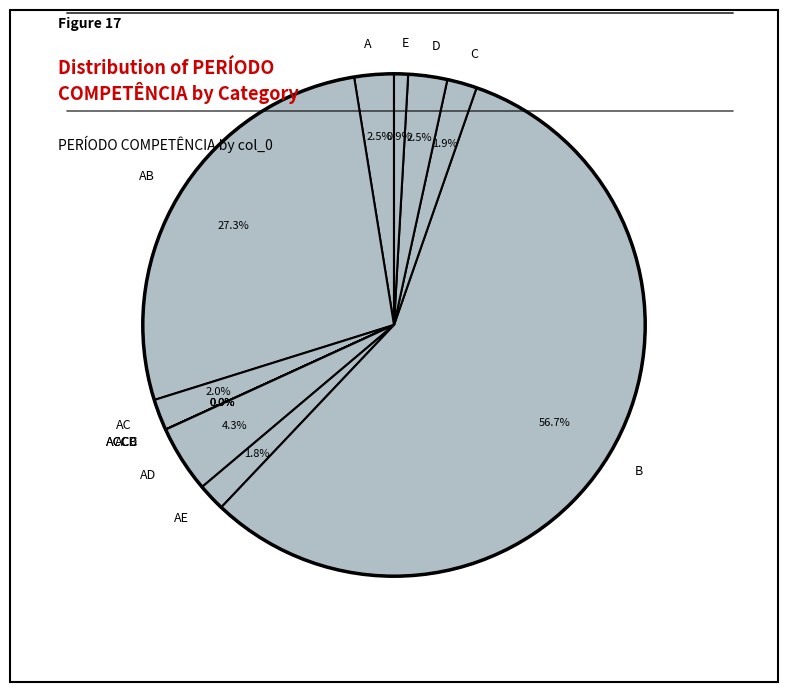

What is the largest slice in the pie chart?

B